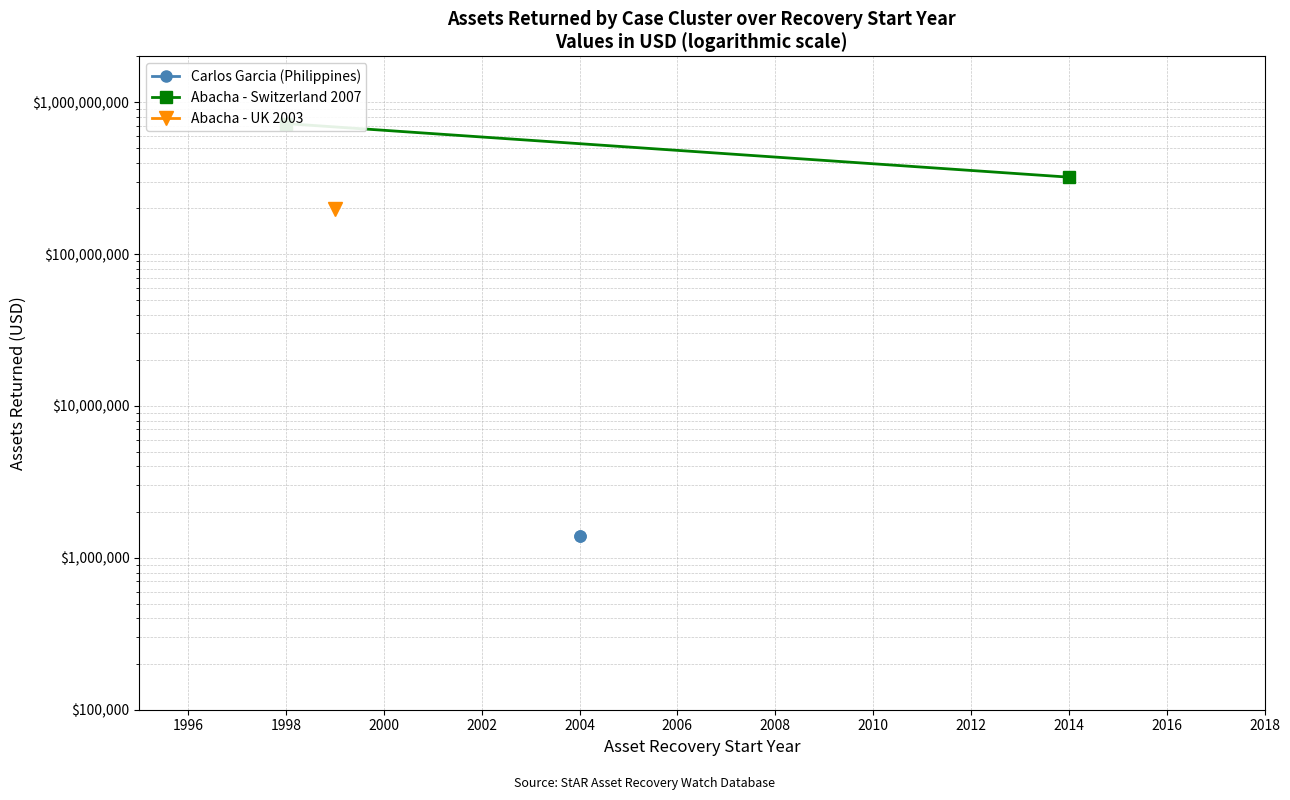

Between 1996 and 1994, which is larger?

1996